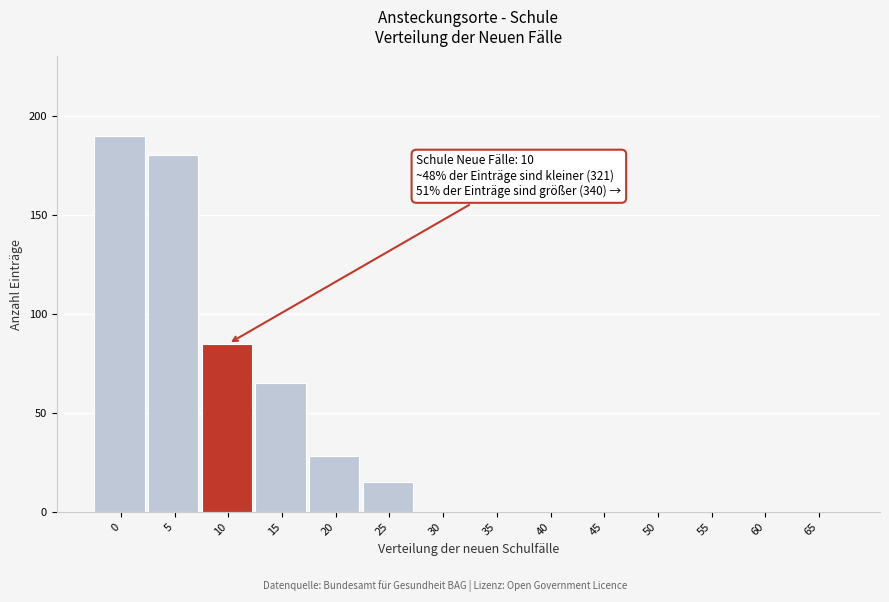

Reading right to left, list all the values displayed in this chart.

65=0	60=0	55=0	50=0	45=0	40=0	35=0	30=0	25=15	20=28	15=65	10=85	5=180	0=190